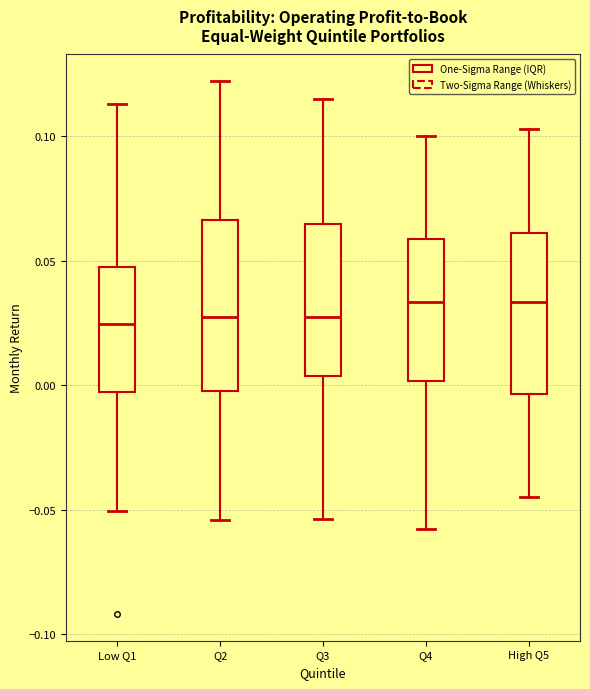

Where does the upper whisker of the box for Q3 end on the y-axis? The values are not printed on the chart, so give them approximately, as read against the axis.

0.115